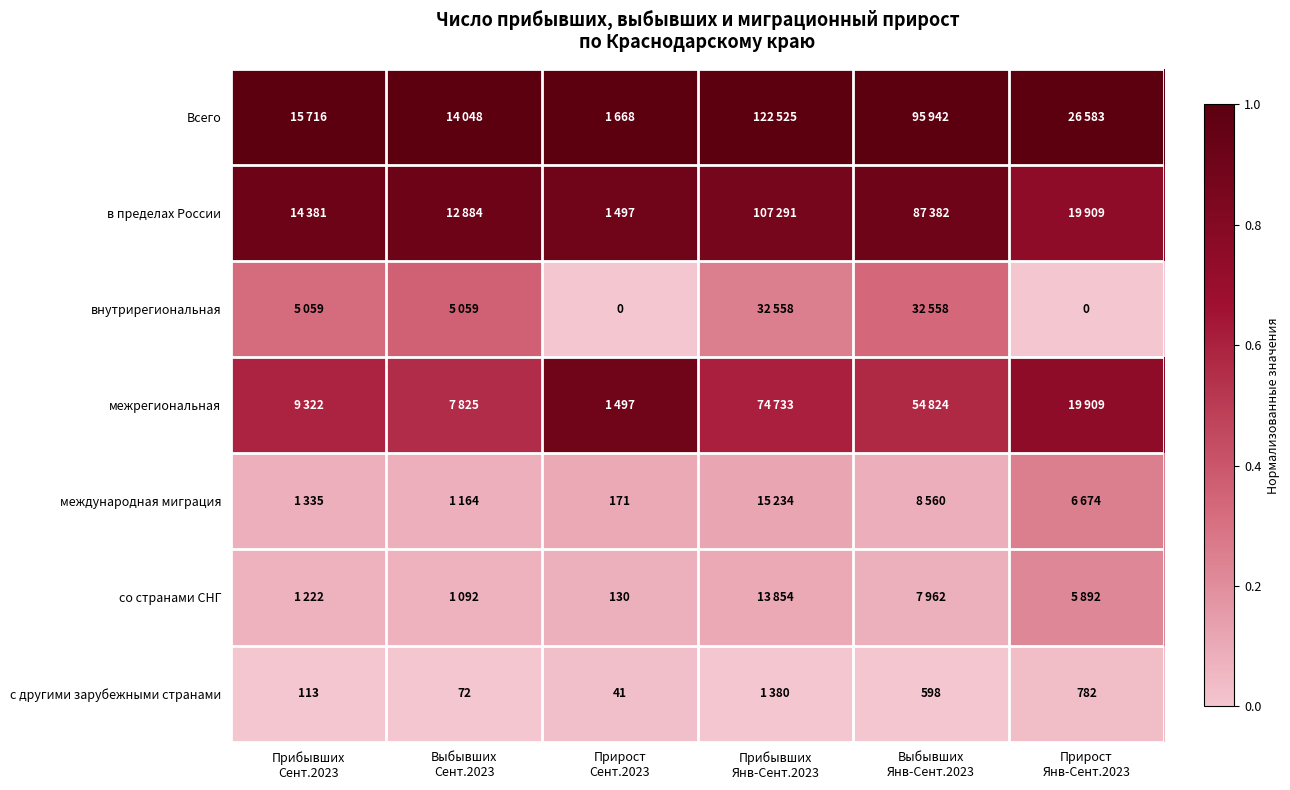

Between Прибывших
Янв-Сент.2023 and Прирост
Сент.2023, which is larger?

Прибывших
Янв-Сент.2023